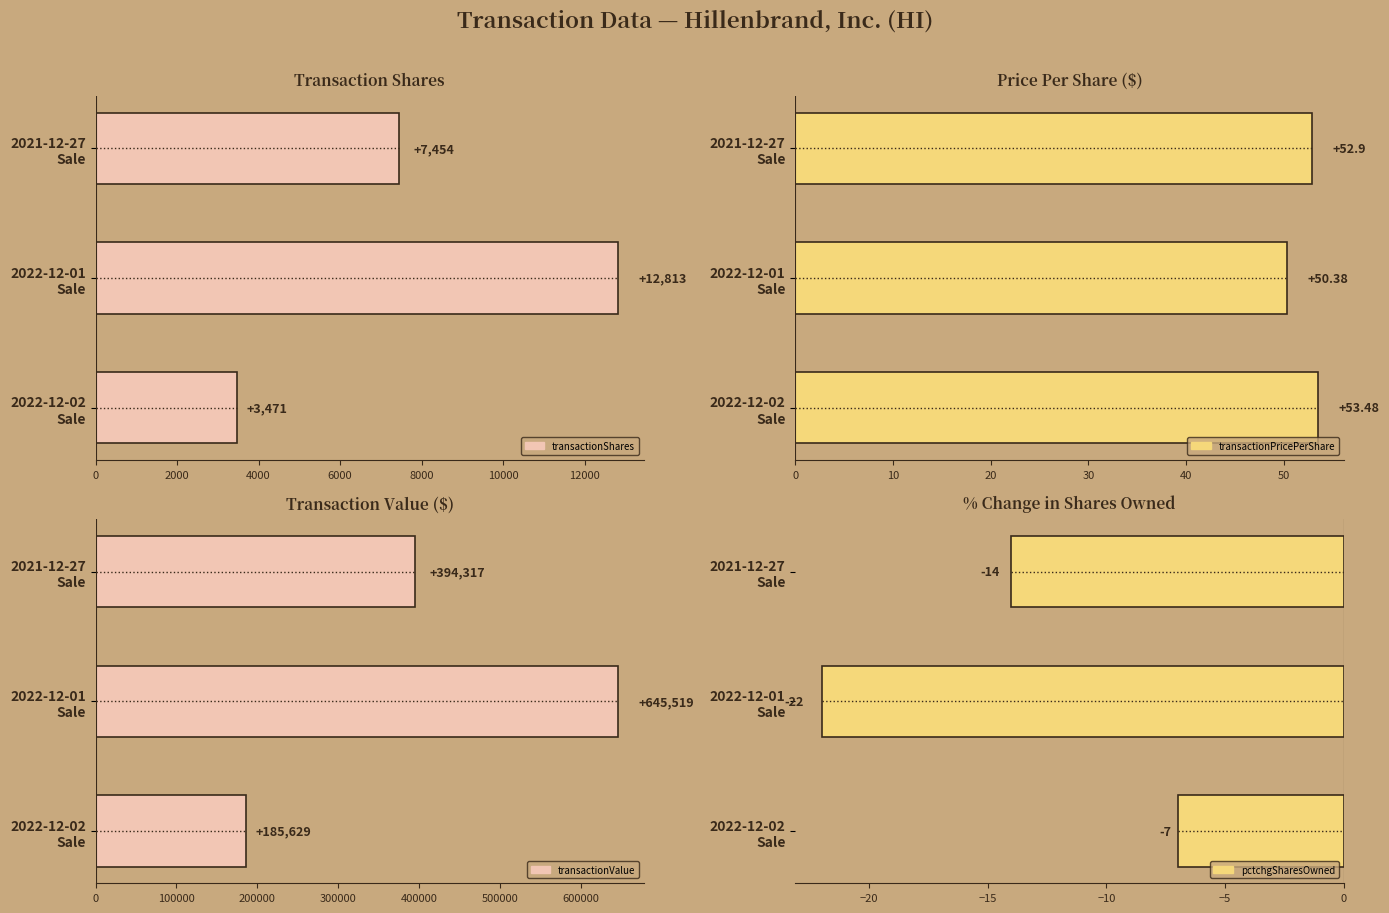

What are all the series names shown in the legend?

transactionShares, transactionPricePerShare, transactionValue, pctchgSharesOwned